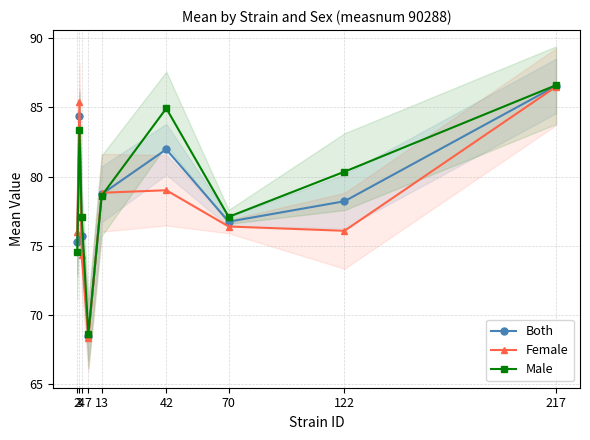

Where do Both and Female first cross each other?

3 and 4